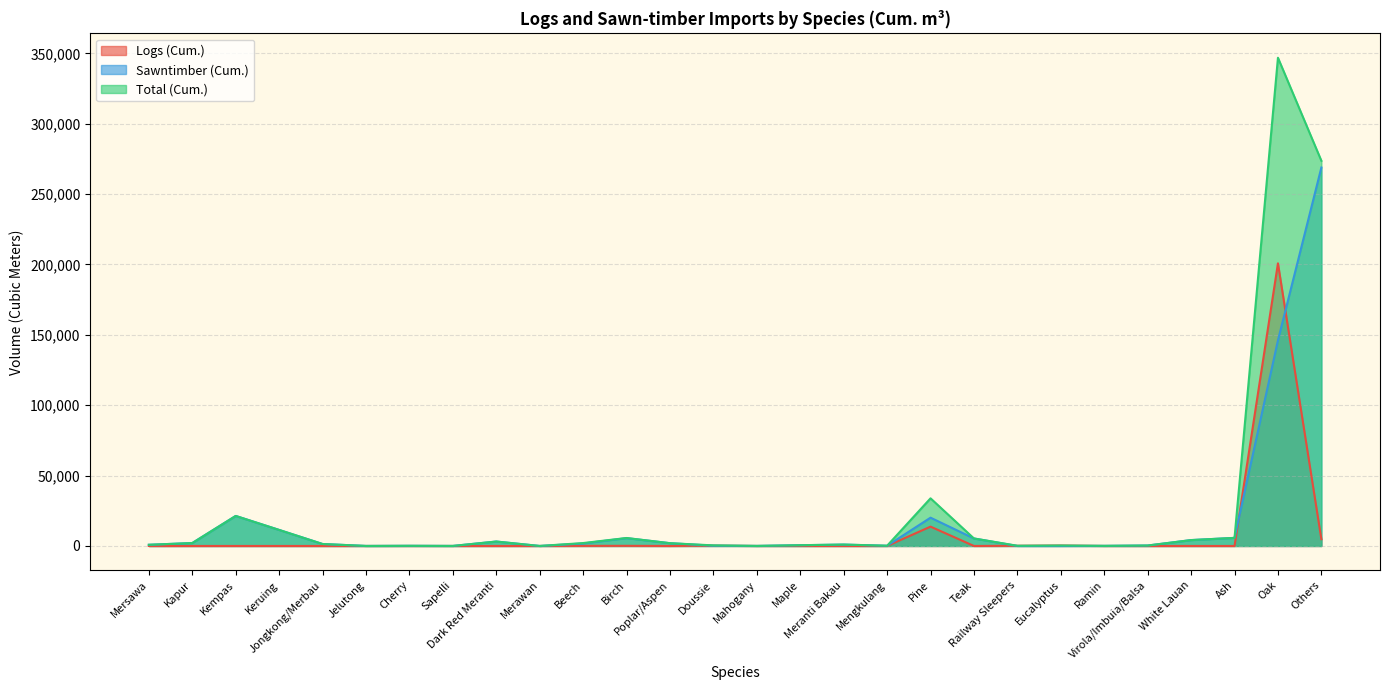

What is the value of the Total (Cum.) point at the 21st from the left?

137